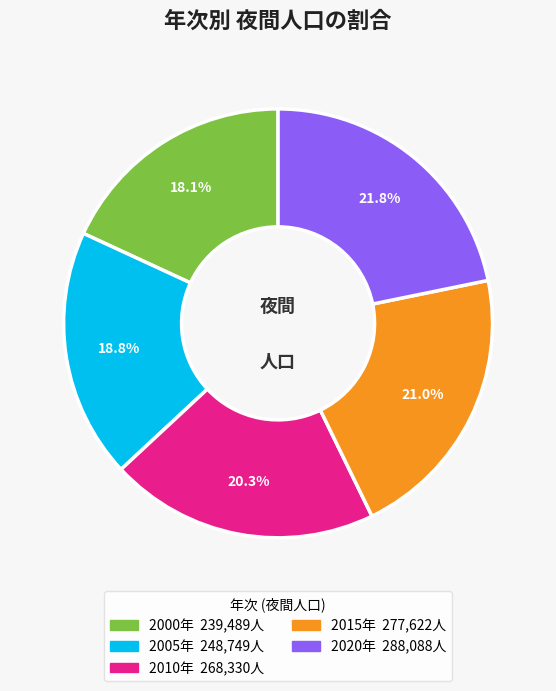

Is there any slice that represents more than half of the pie?

No